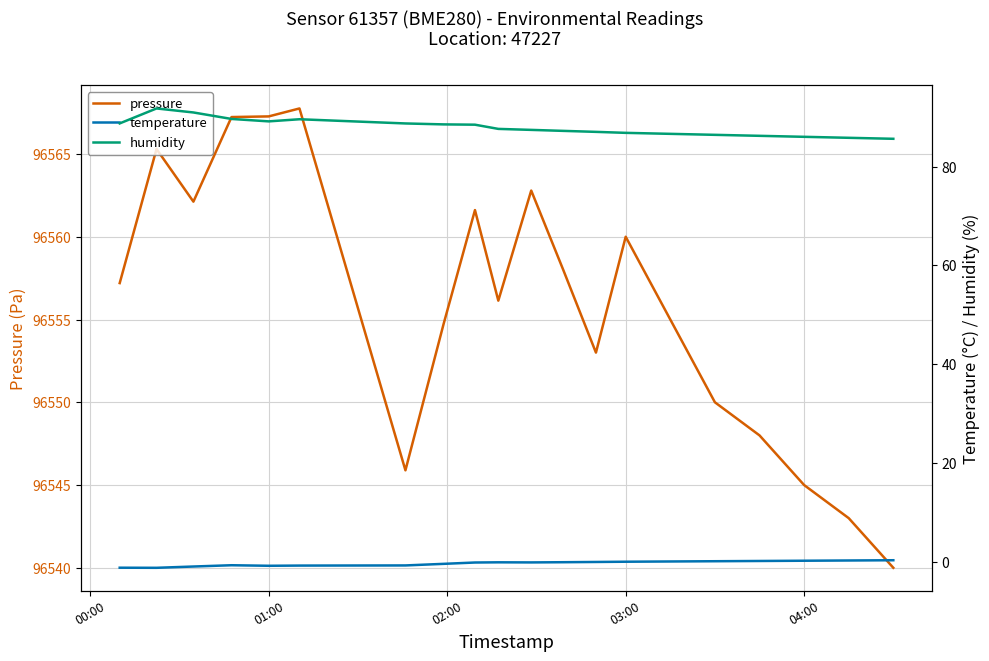

What is the lowest value of the pressure series?

96540.0